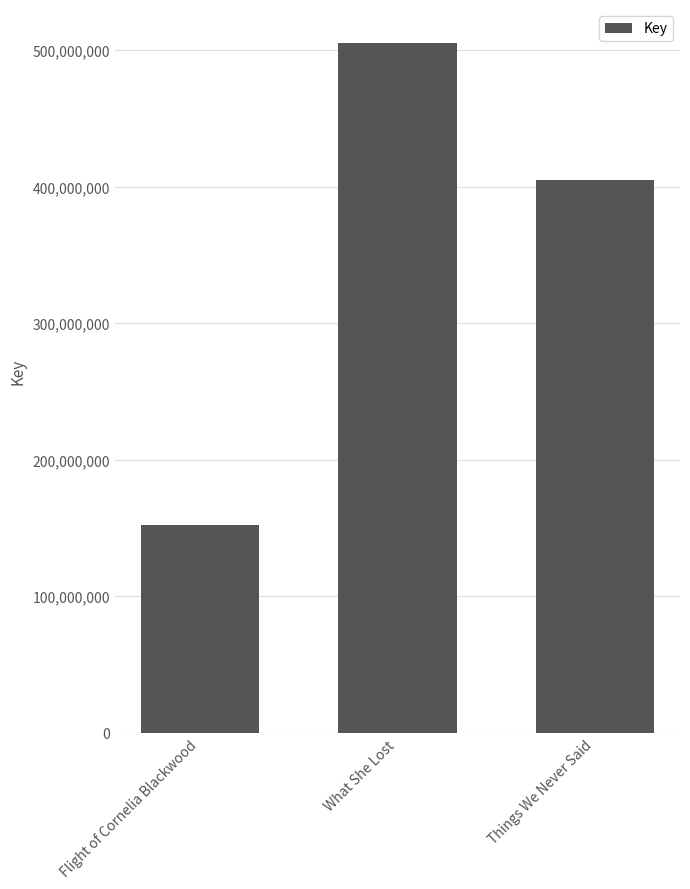

Reading right to left, list all the values displayed in this chart.

404576116	504831651	152329925